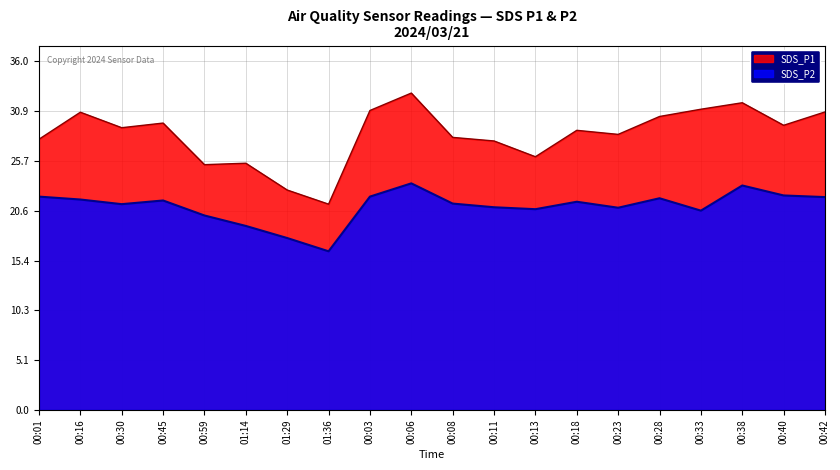

How many data points in SDS_P2 are less than 21?

8